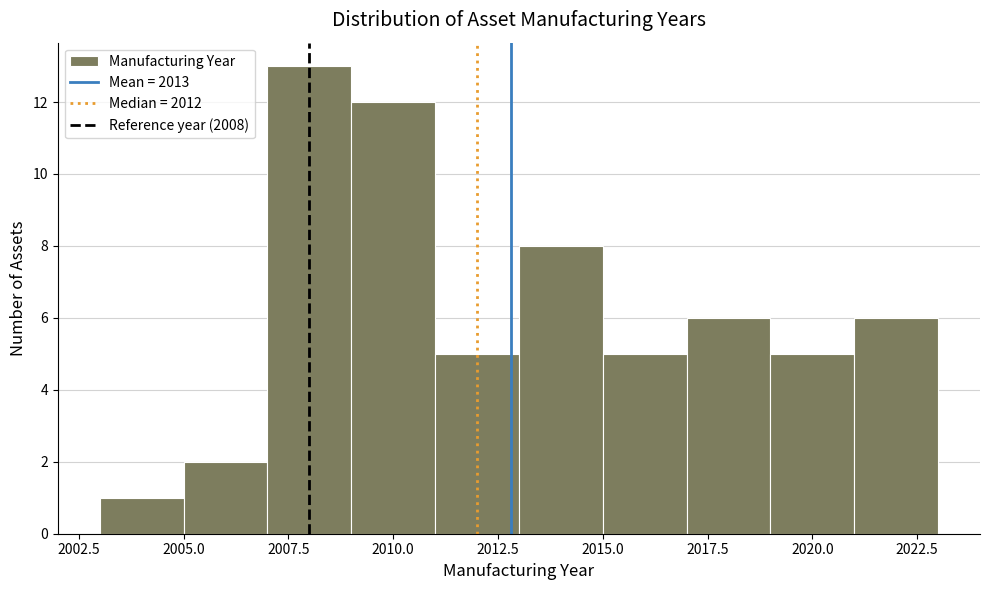

What is the height of the bar covering 2007 to 2009 on the x-axis? The values are not printed on the chart, so give them approximately, as read against the axis.

13